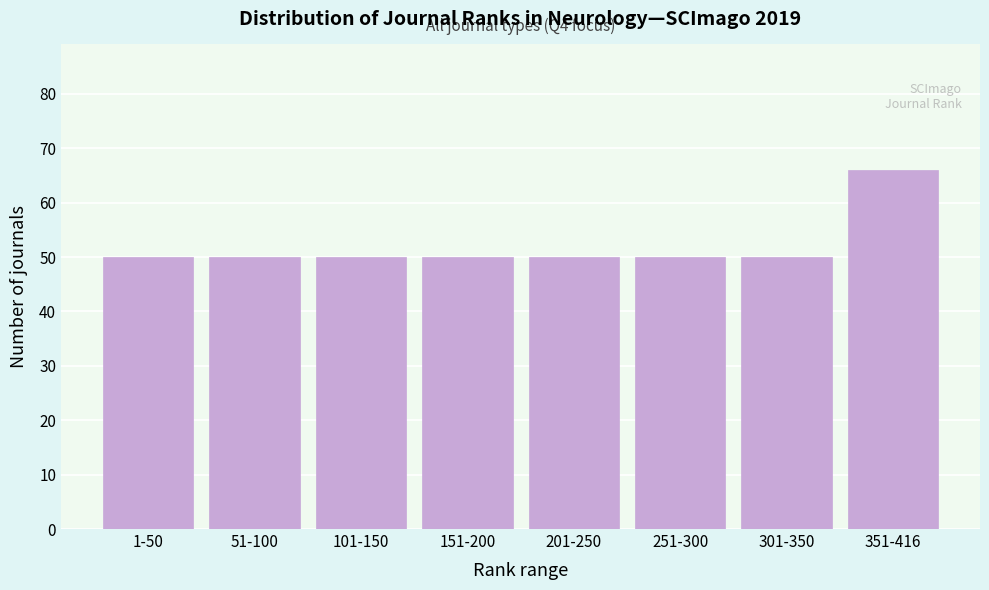

Reading left to right, transcribe all the data shown in this chart.

1-50=50	51-100=50	101-150=50	151-200=50	201-250=50	251-300=50	301-350=50	351-416=66